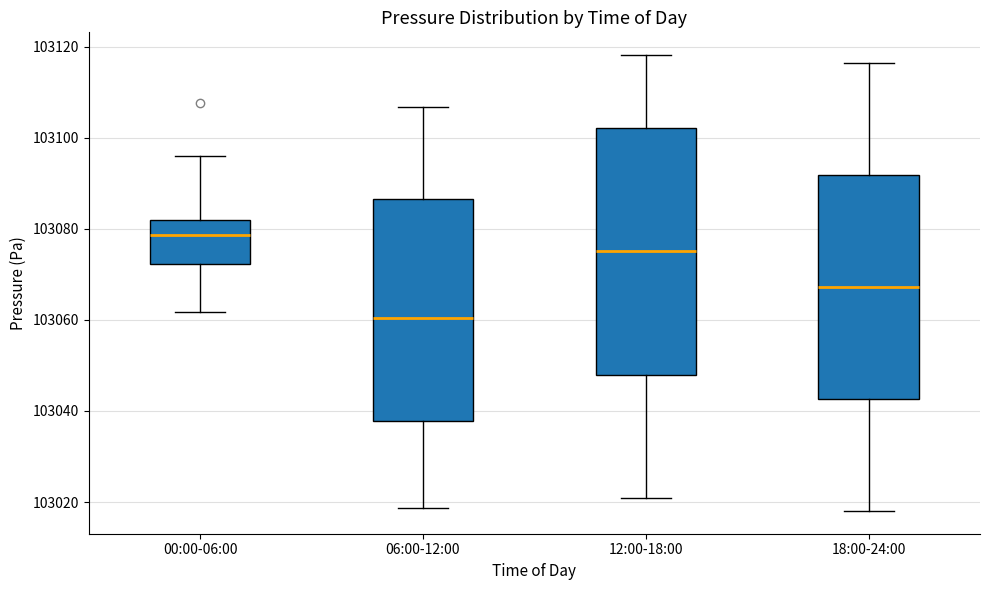

Which box is the tallest, from its lower edge to its upper edge?

12:00-18:00